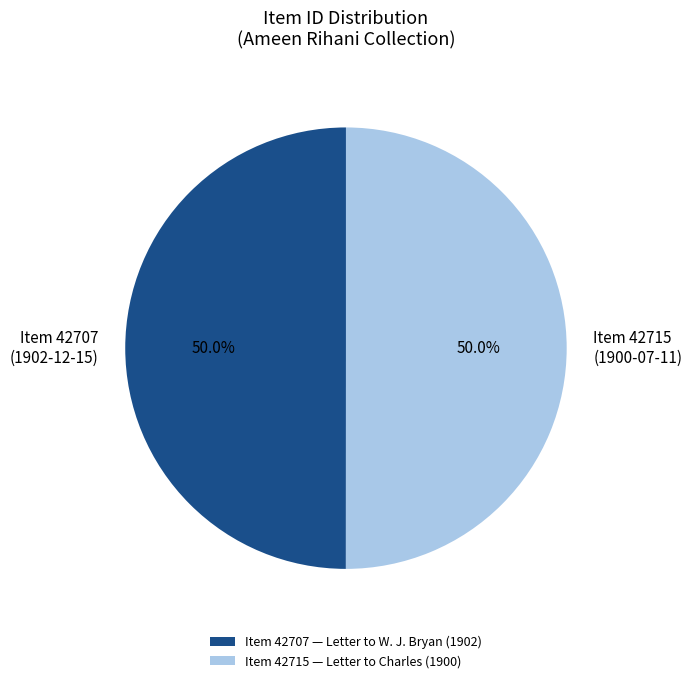

What is the ratio of the value at Item 42707 (1902-12-15) to the value at Item 42715 (1900-07-11)?

1.0